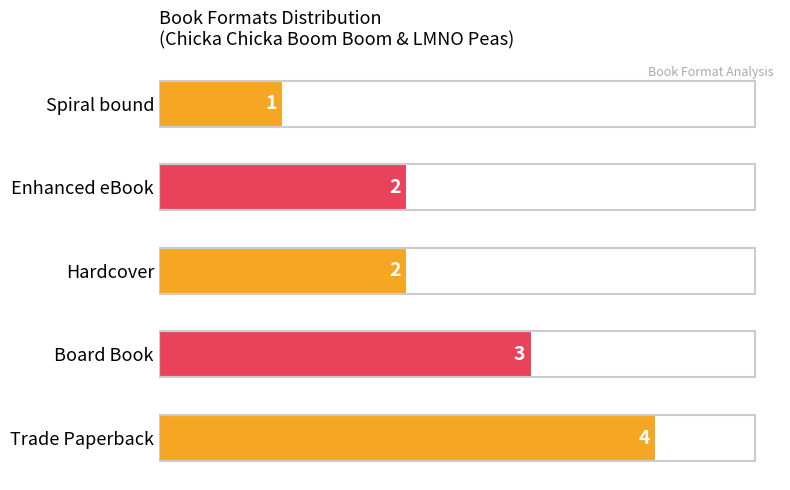

True or false: the data shows 2 at Enhanced eBook.

True